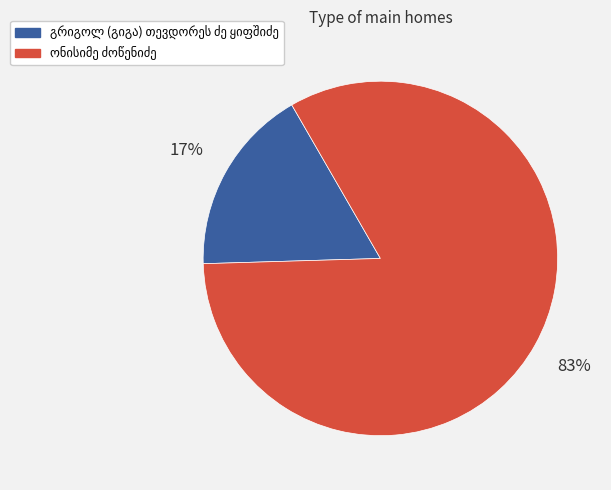

To the nearest percent, what is the average slice percentage?

50%